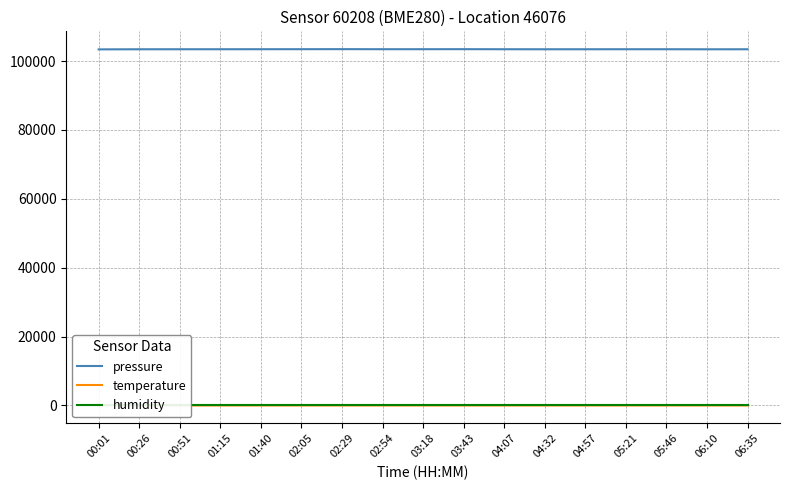

Reading right to left, extract all data points from this chart.

pressure: 103426.4	103420.8	103433.8	103435.7	103430.4	103426.8	103434.6	103453.0	103443.9	103441.7	103460.6	103448.1	103441.3	103433.3	103430.6	103426.9	103395.6
temperature: -0.1	-0.1	-0.0	-0.0	-0.0	-0.1	-0.0	-0.2	-0.2	-0.2	-0.2	-0.2	-0.1	-0.1	-0.1	0.2	0.5
humidity: 100.0	100.0	100.0	100.0	100.0	100.0	100.0	100.0	100.0	100.0	100.0	100.0	100.0	100.0	100.0	100.0	100.0